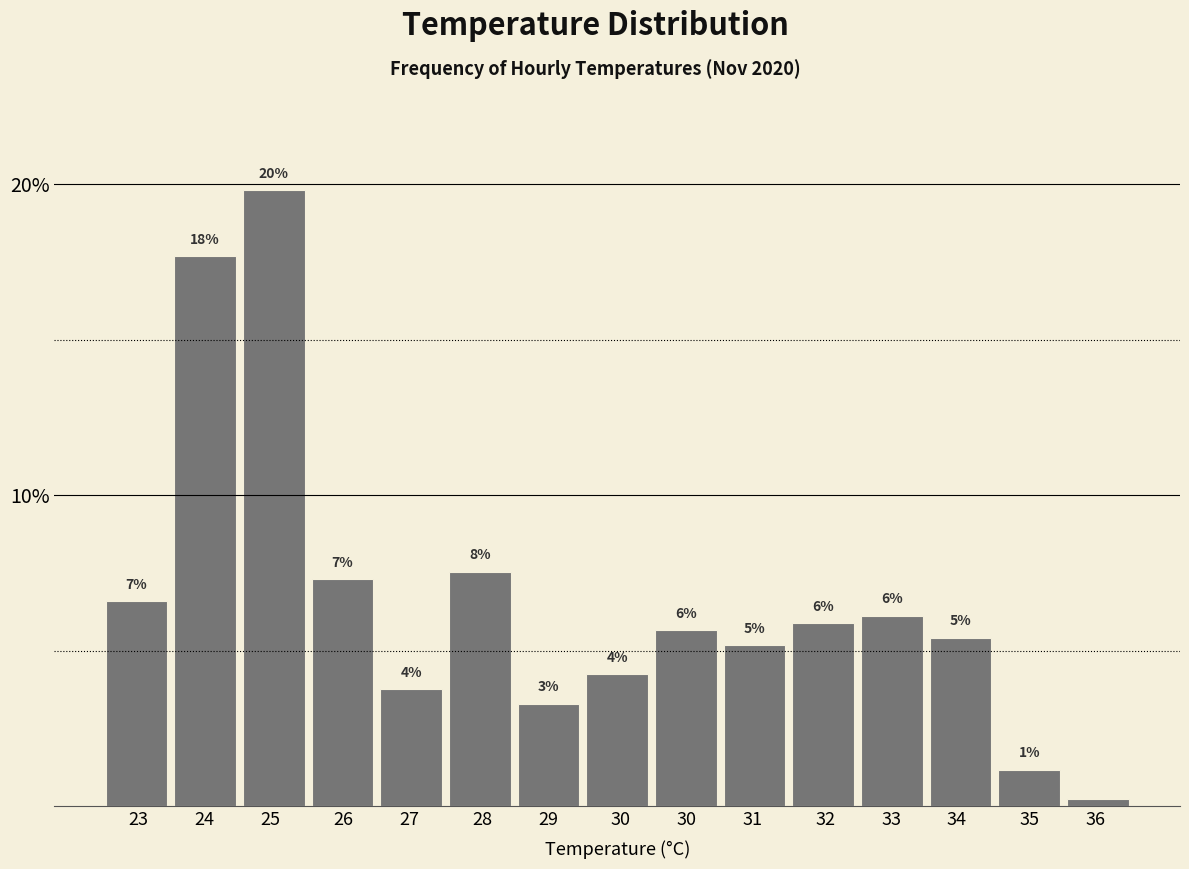

Does the chart contain any negative values?

No